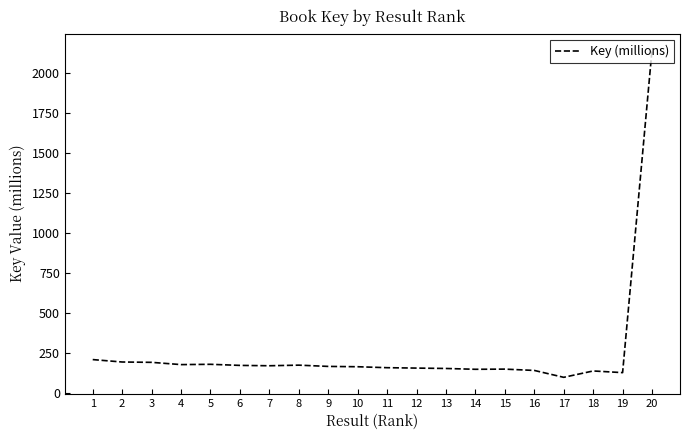

Is it true that the value at 7 is 45.7?

False